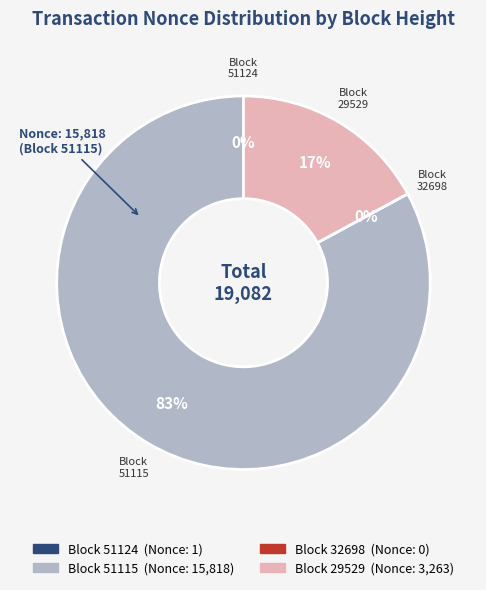

To the nearest percent, what is the average slice percentage?

25%